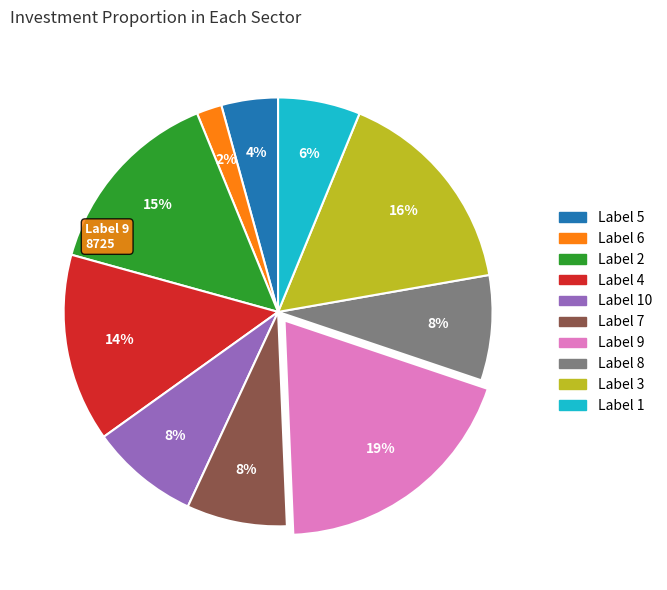

Does any single category account for the majority?

No